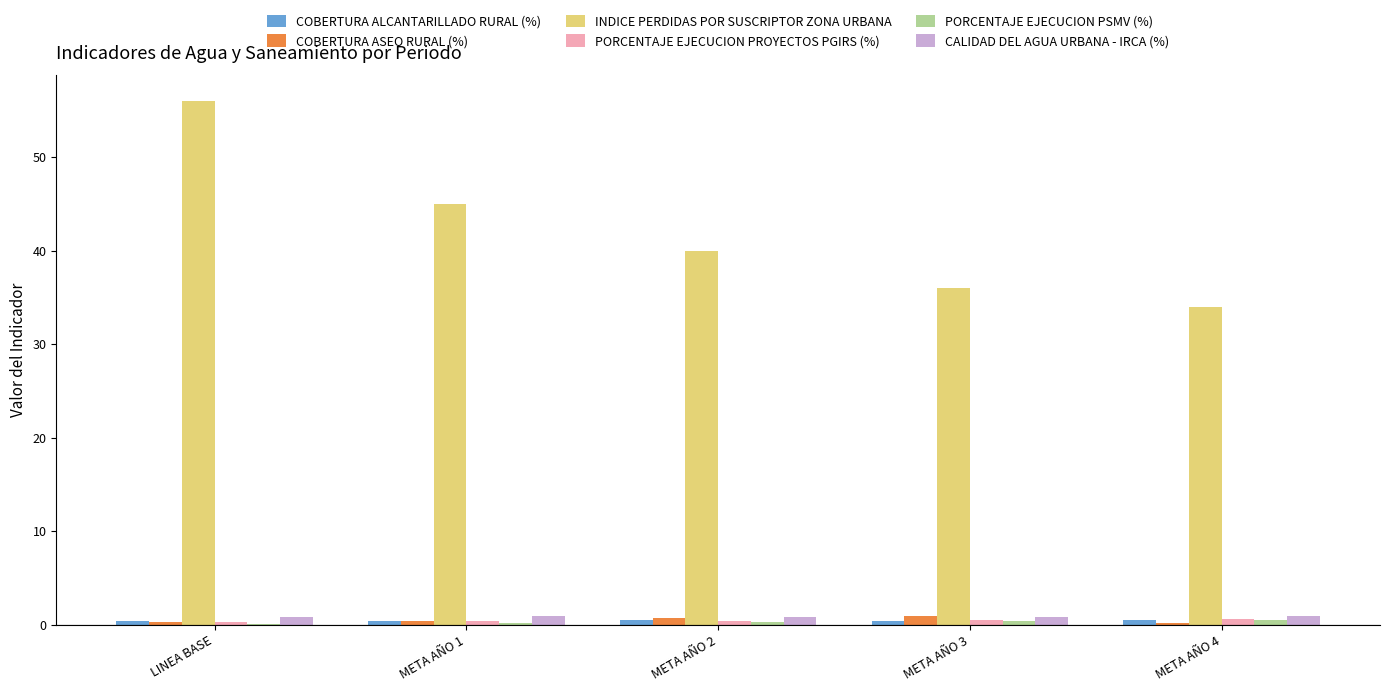

At which category does the chart reach its peak across all series?

LINEA BASE